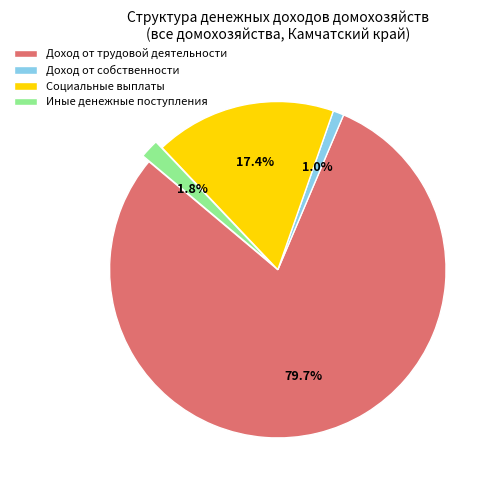

Is it true that Иные денежные поступления is 2% of the pie?

True